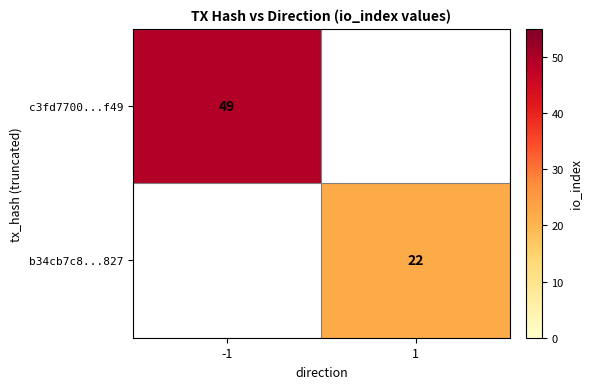

True or false: b34cb7c8...827 has a value of 22 at 1.

True